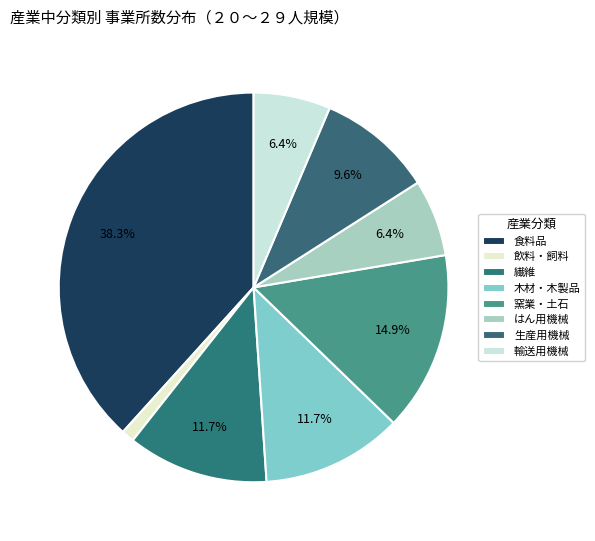

To the nearest percent, what is the average slice percentage?

12%